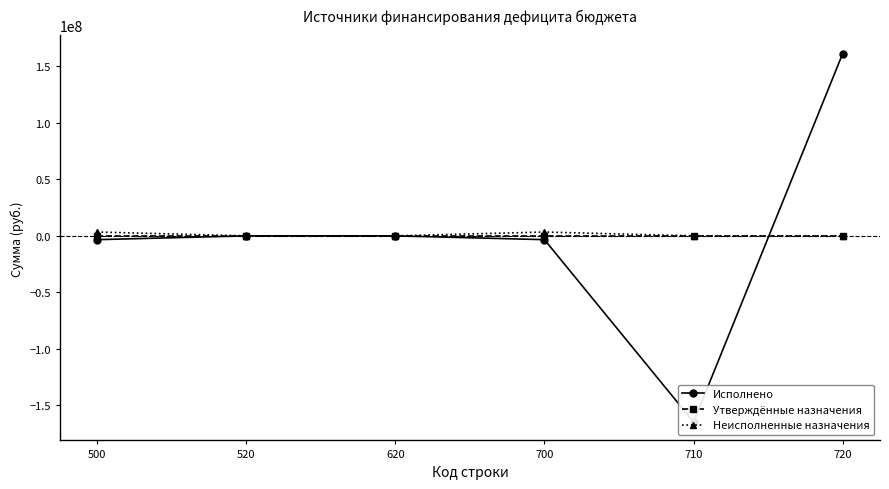

At which label does Исполнено reach its minimum?

710